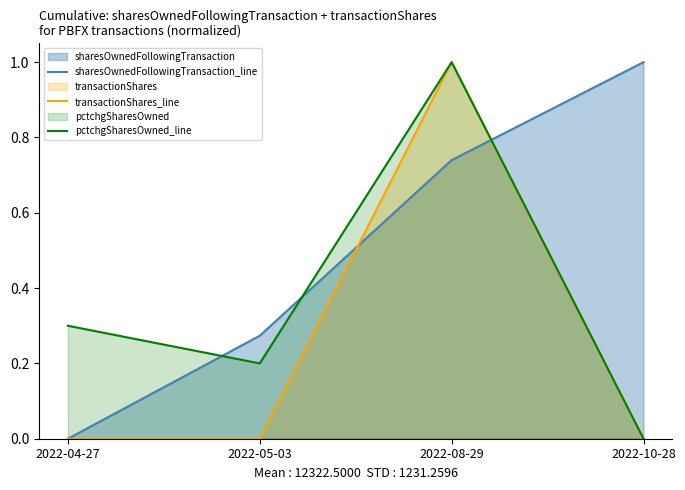

Between 2022-08-29 and 2022-10-28, which is larger?

2022-10-28